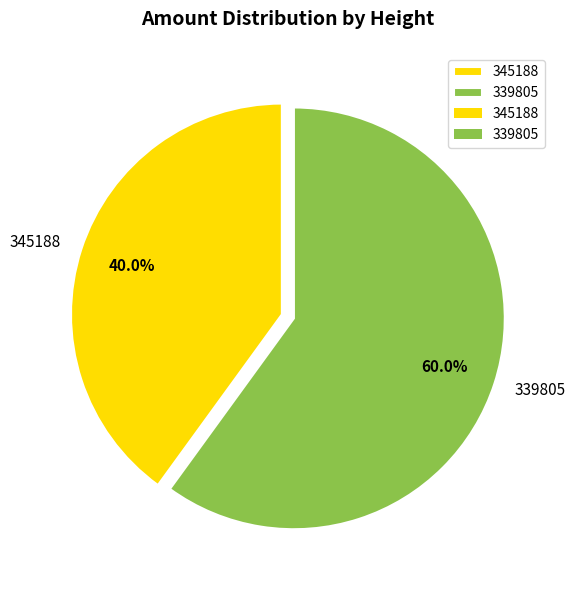

The 339805 slice represents 54% of the pie. True or false?

False